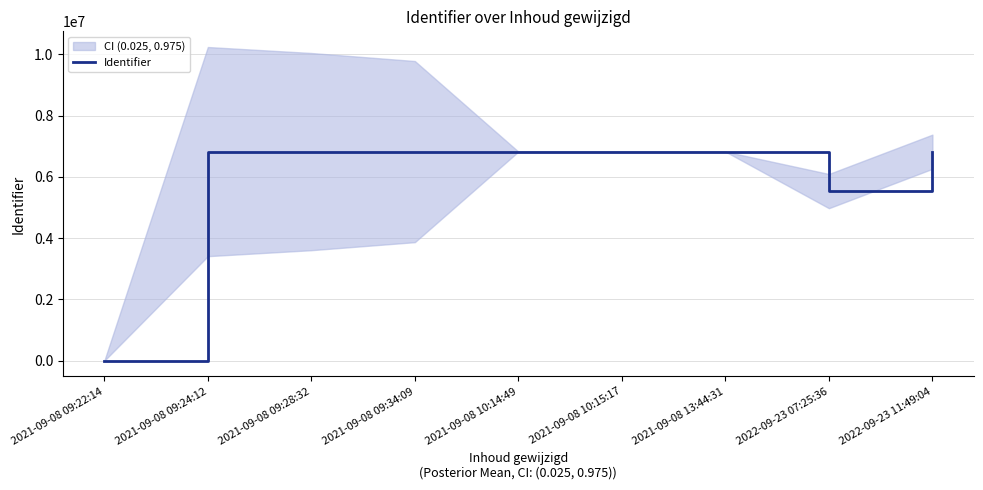

Where is the first local maximum?

2021-09-08 09:28:32